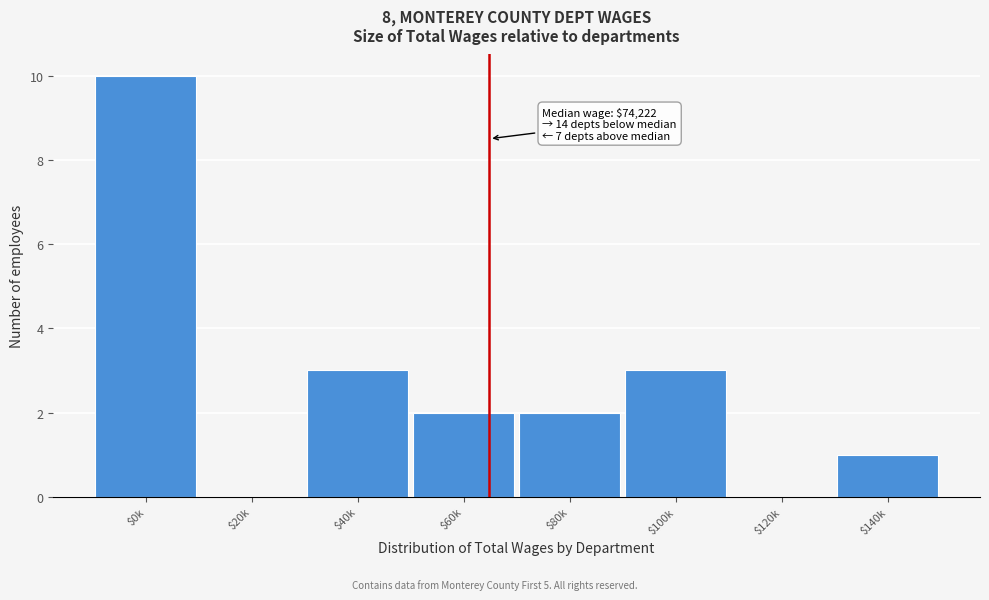

The chart shows a value of 3 at $60k. True or false?

False